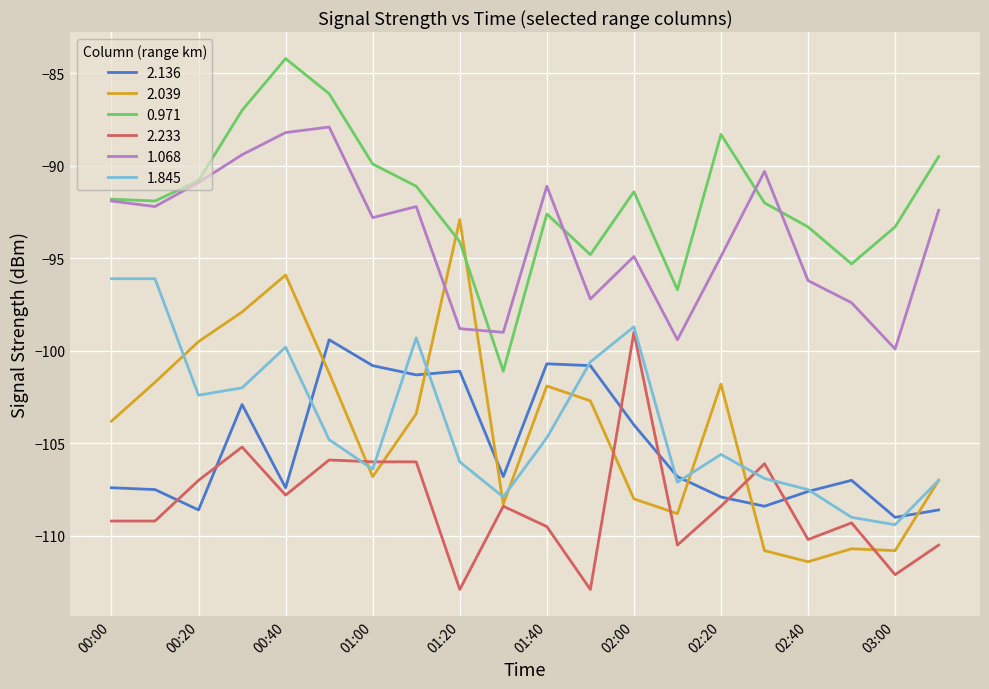

True or false: 0.971 and 1.845 cross at least once.

False